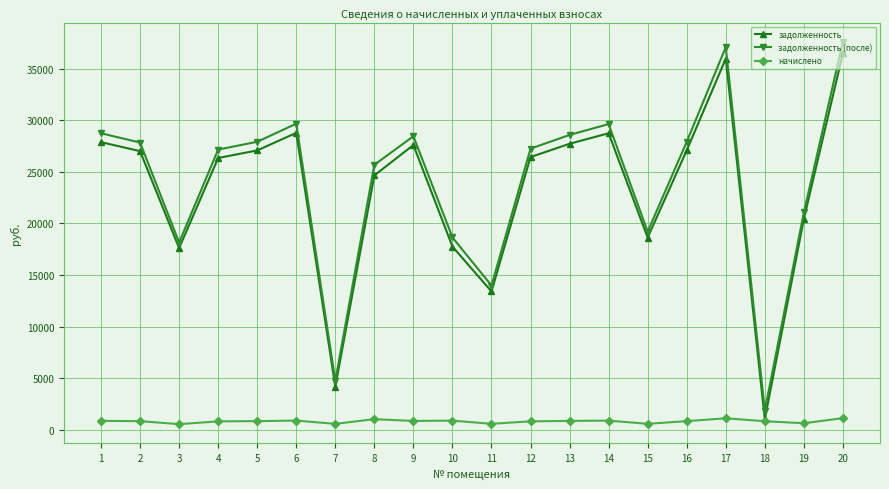

True or false: задолженность and задолженность (после) intersect in this chart.

False